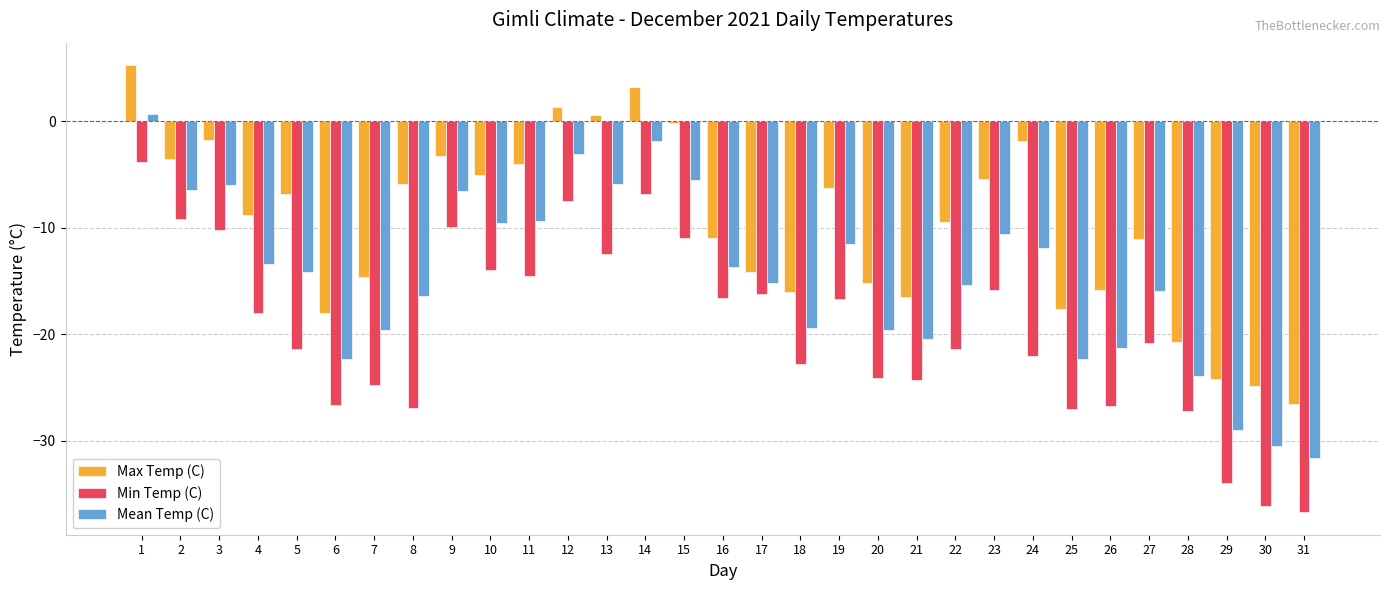

What is the maximum value shown in the chart?

5.3